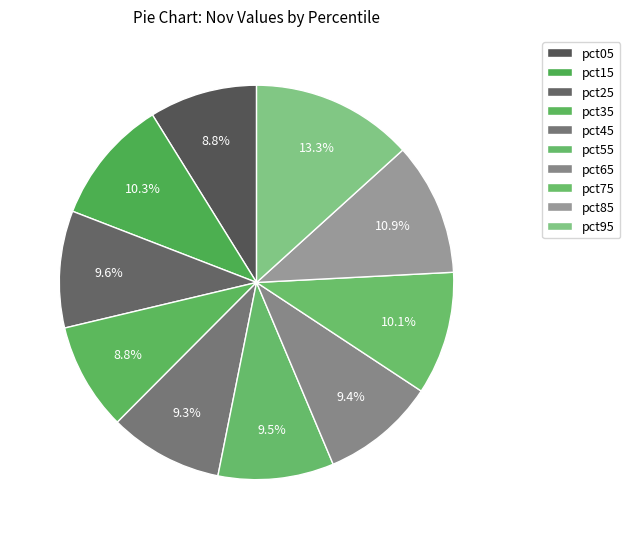

How many slices are in this pie chart?

10